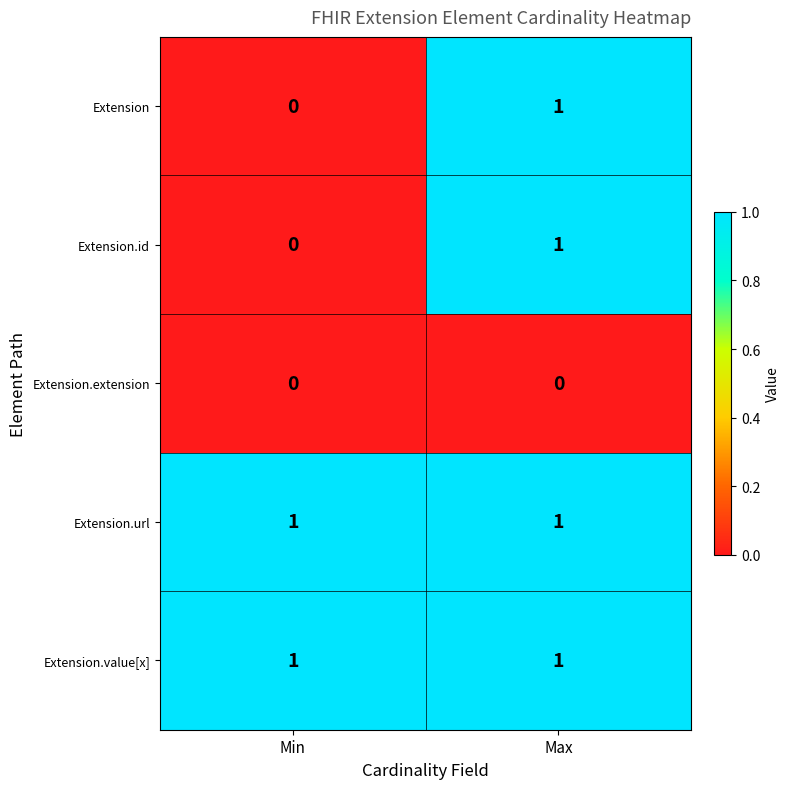

Where is Extension nearest to the value 0?

Min